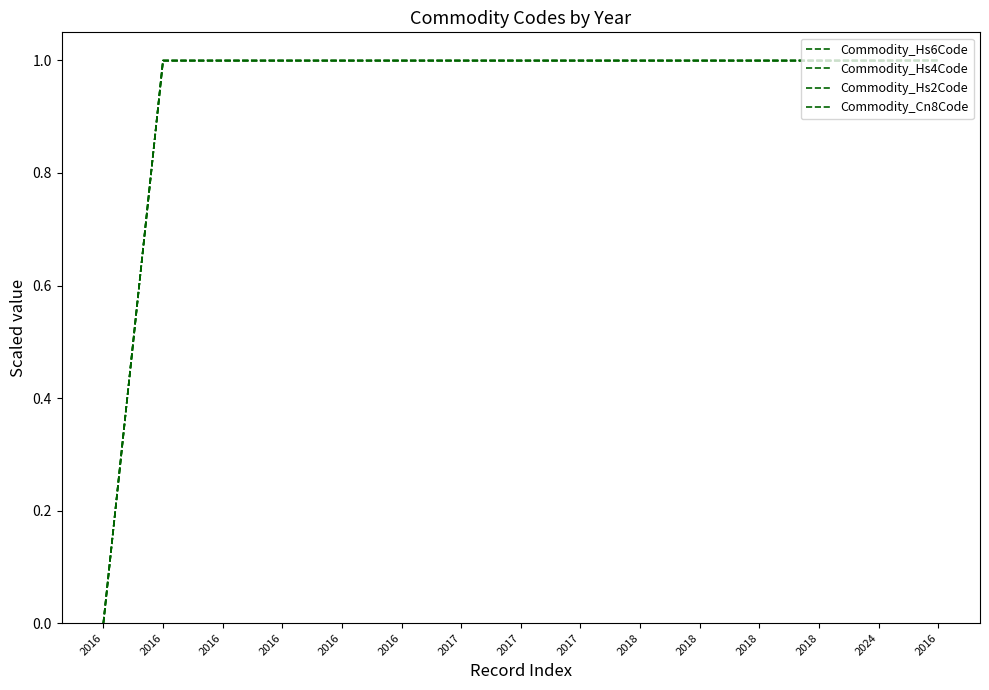

What is the label of the 3rd point from the left?

2016